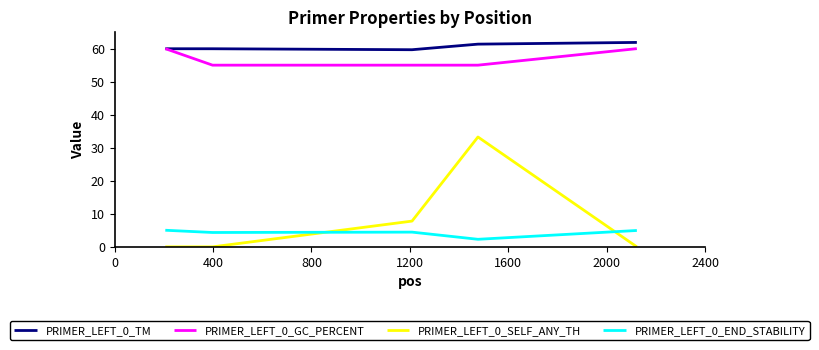

Rank the series by their maximum value, from lowest to highest.

PRIMER_LEFT_0_END_STABILITY, PRIMER_LEFT_0_SELF_ANY_TH, PRIMER_LEFT_0_GC_PERCENT, PRIMER_LEFT_0_TM